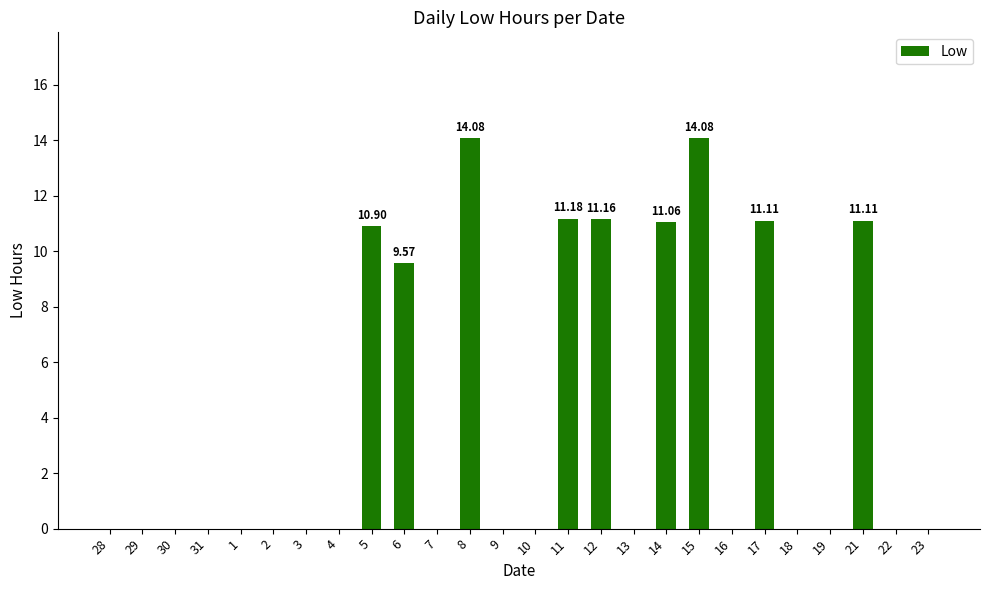

Which has a higher value, 31 or 21?

21